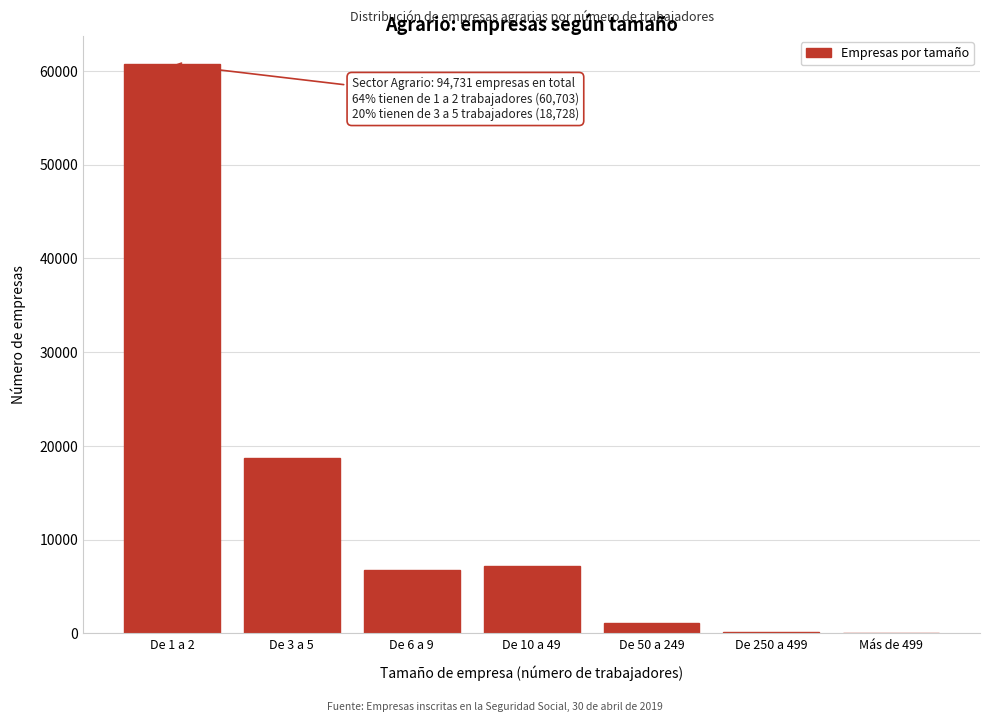

What is the change in value from De 1 a 2 to De 10 a 49?

-53520